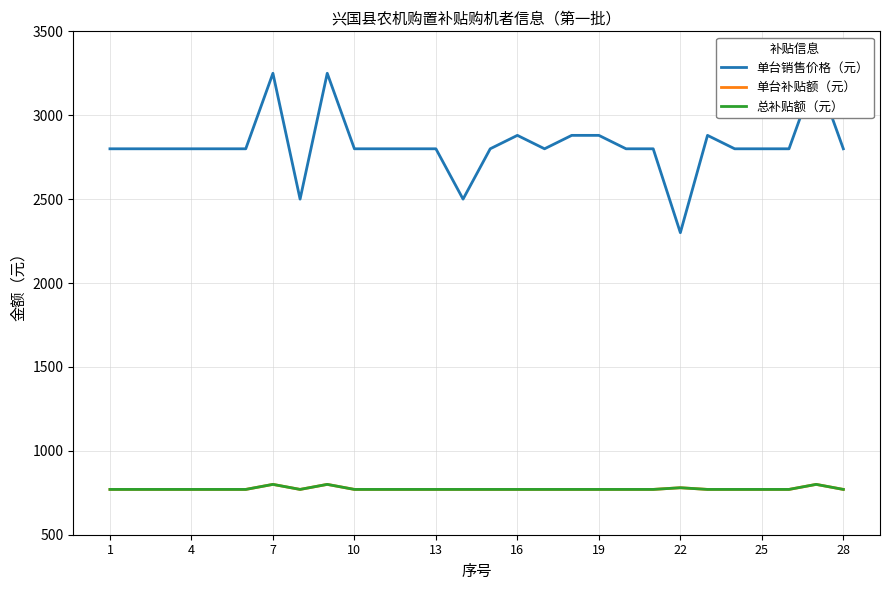

How many lines are shown in the chart?

3